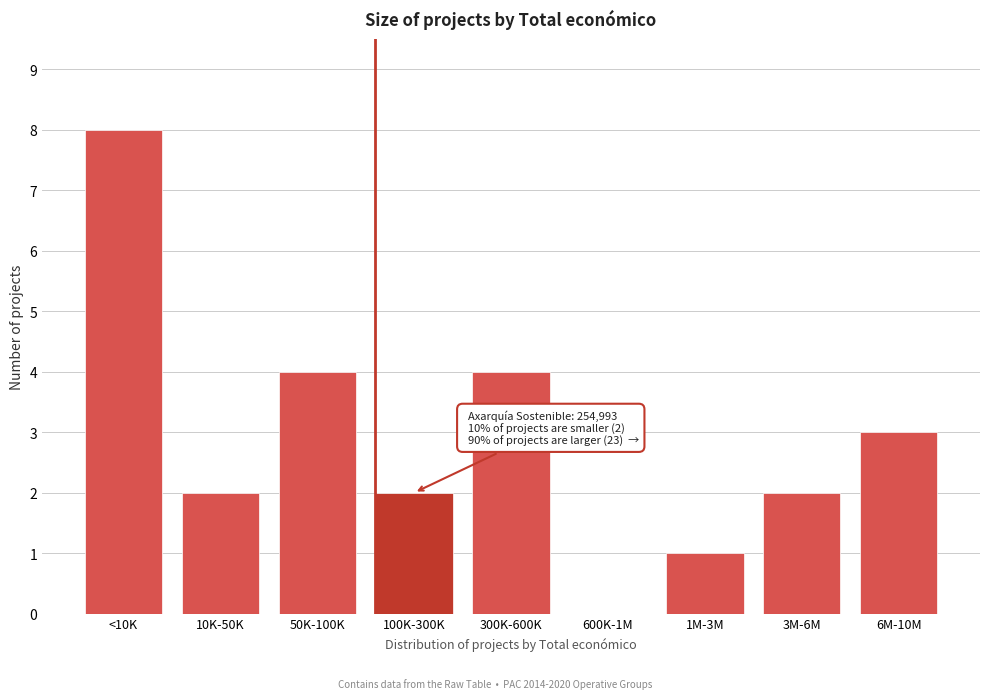

What is the change in value from 300K-600K to 600K-1M?

-4